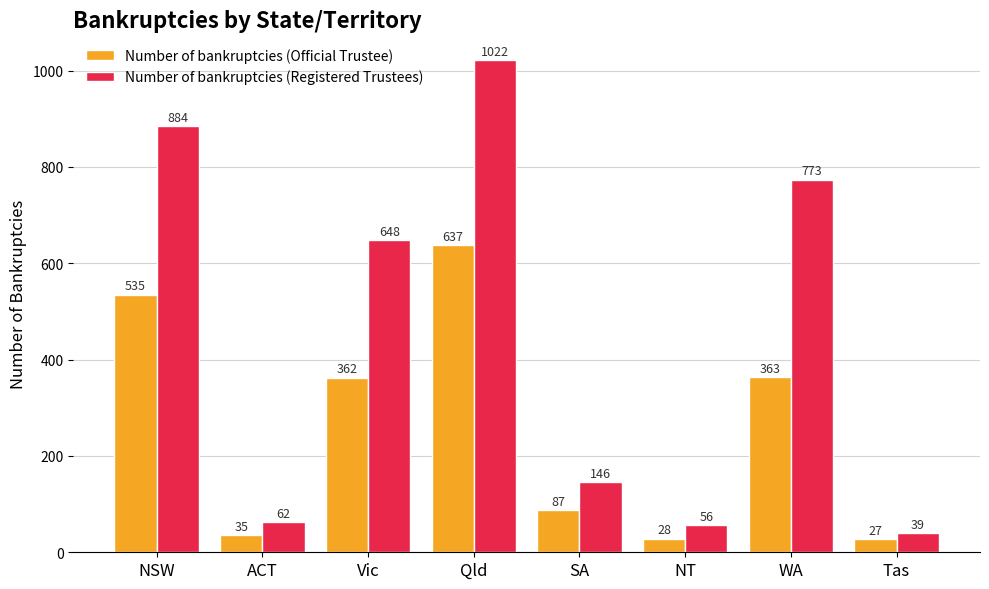

Read the Number of bankruptcies (Registered Trustees) value at Qld.

1022